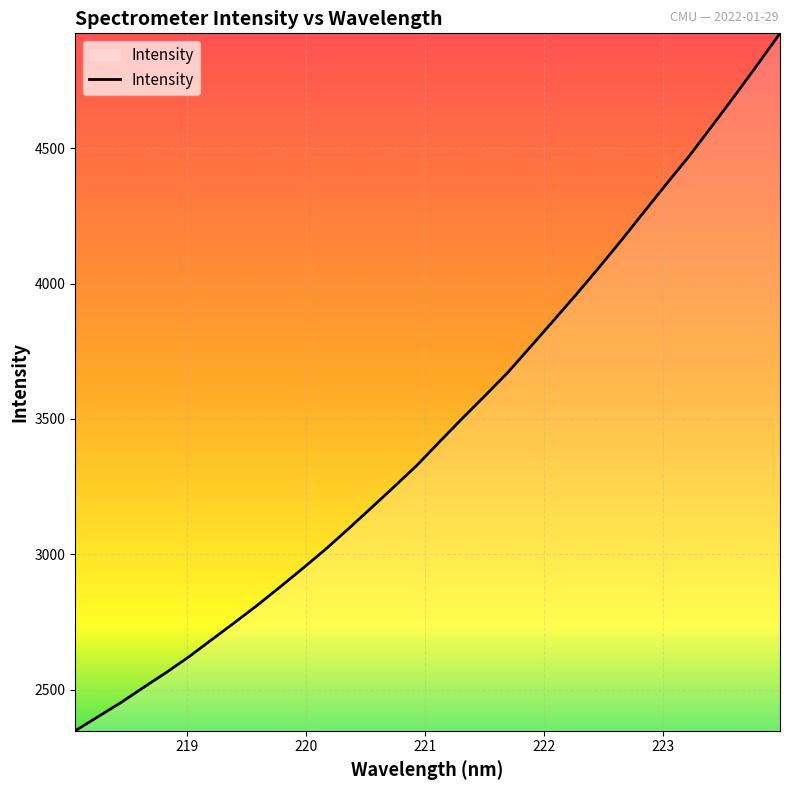

What is the greatest value displayed?

4924.2